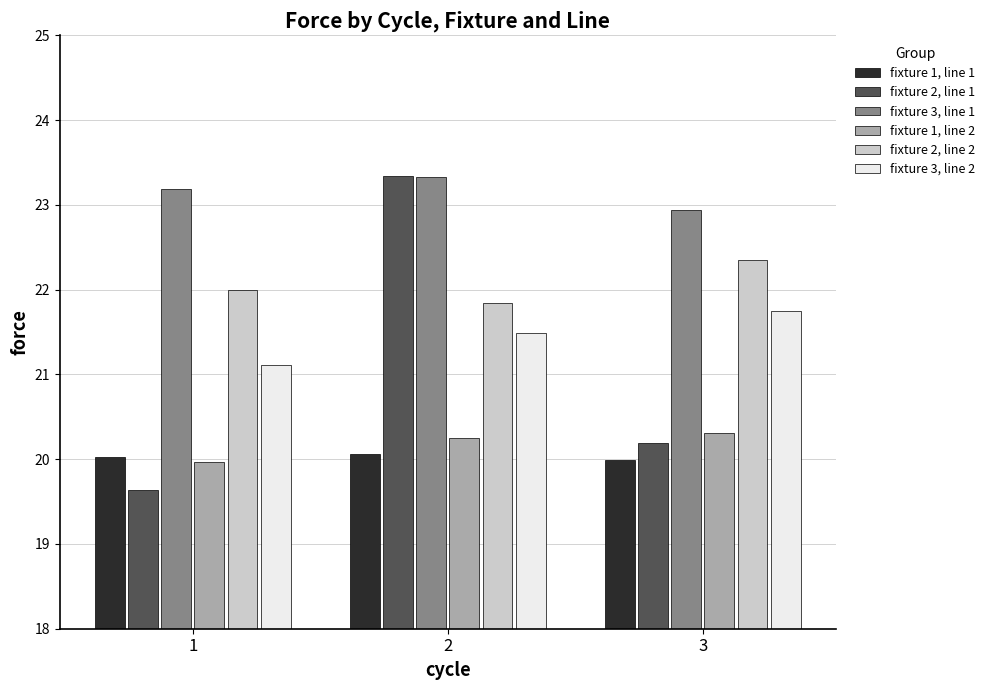

What is the value of the fixture 1, line 2 bar at the 2nd from the left?

20.3